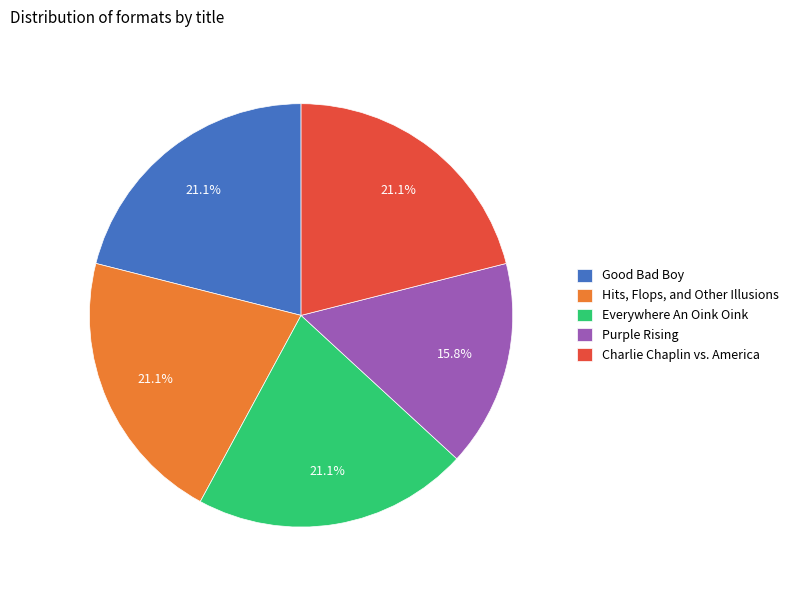

True or false: Hits, Flops, and Other Illusions accounts for 11% of the total.

False